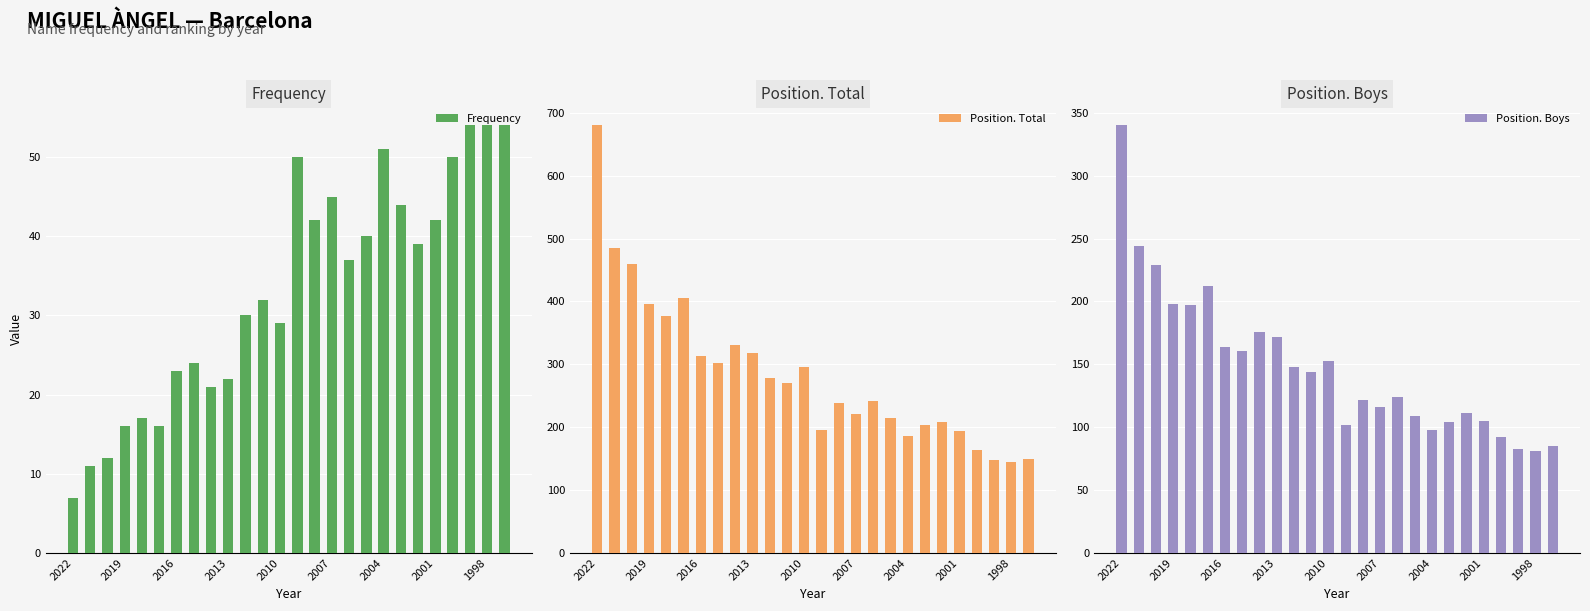

What is the difference between the maximum and second lowest values in the Position. Total series?

532